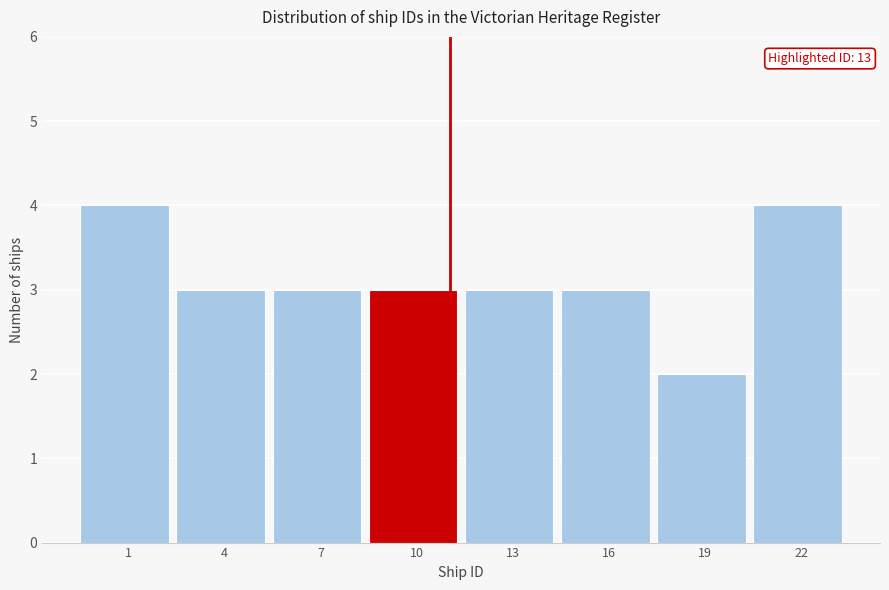

Reading left to right, extract all data points from this chart.

1=4	4=3	7=3	10=3	13=3	16=3	19=2	22=4